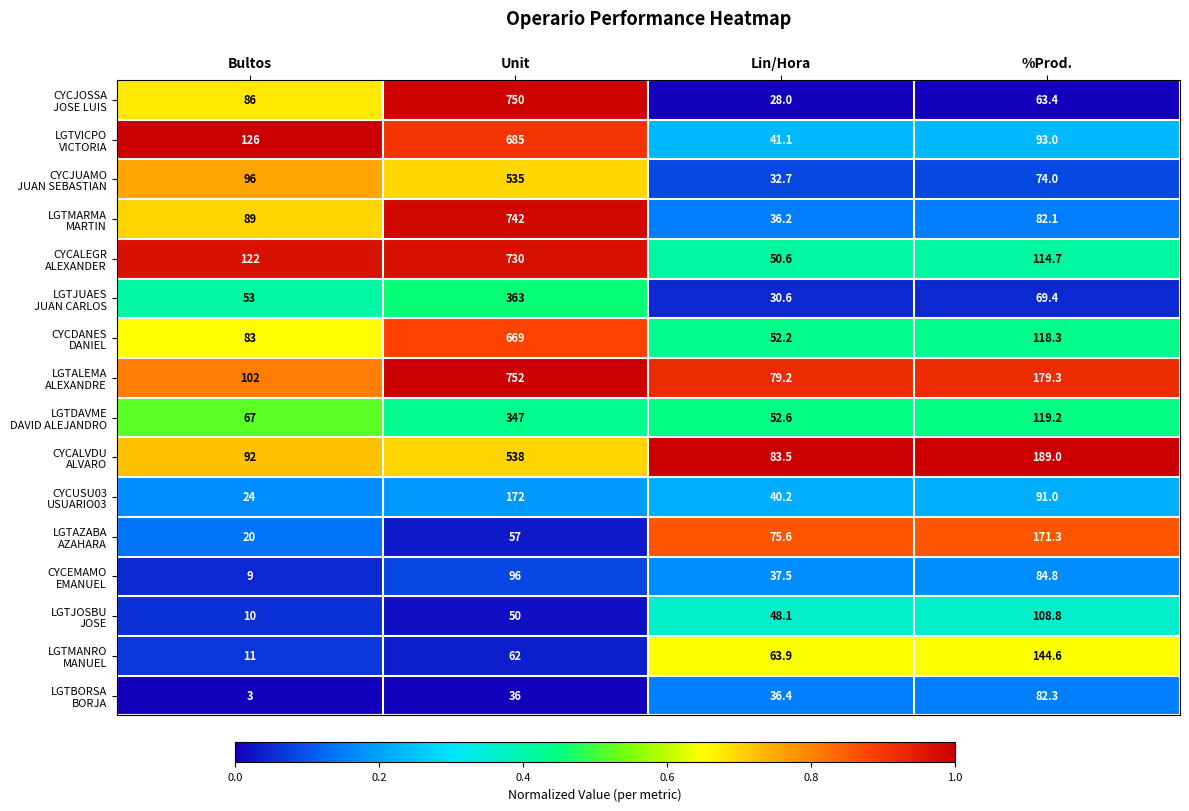

What is the smallest value displayed?

3.0